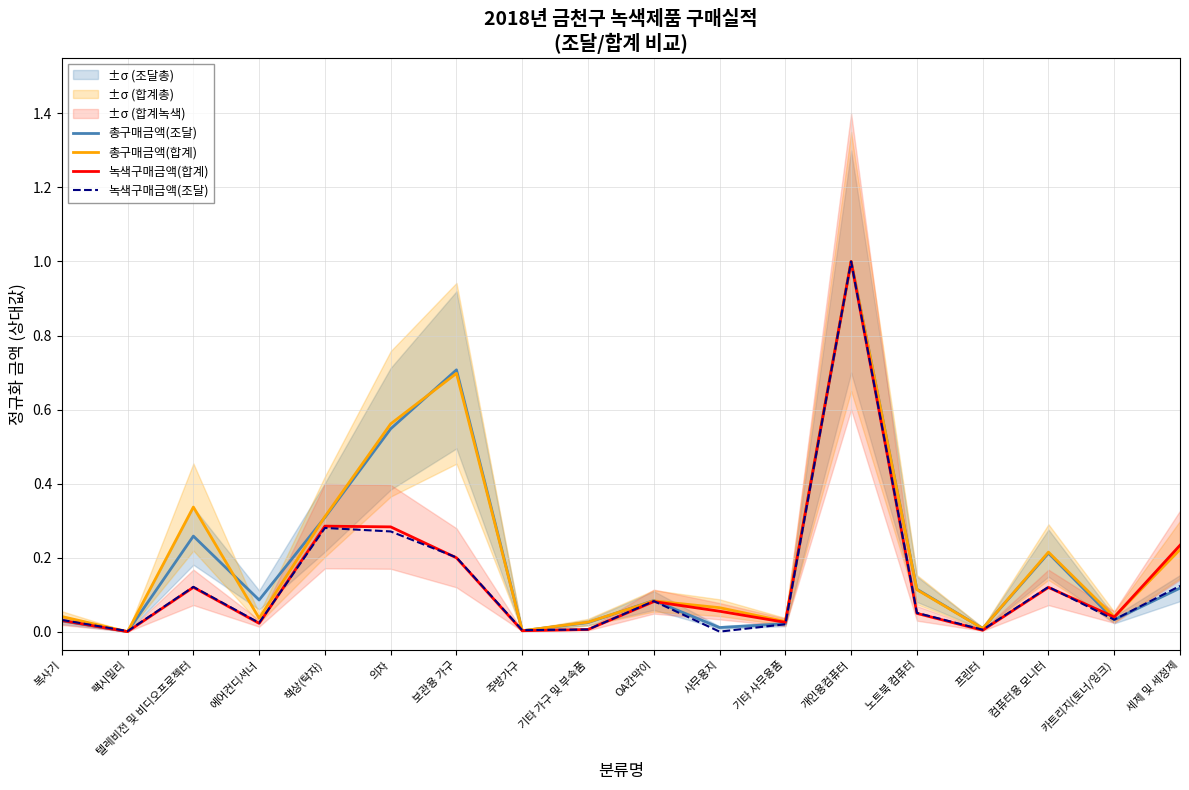

The value of 녹색구매금액(합계) at 책상(탁자) is 0.3. True or false?

True